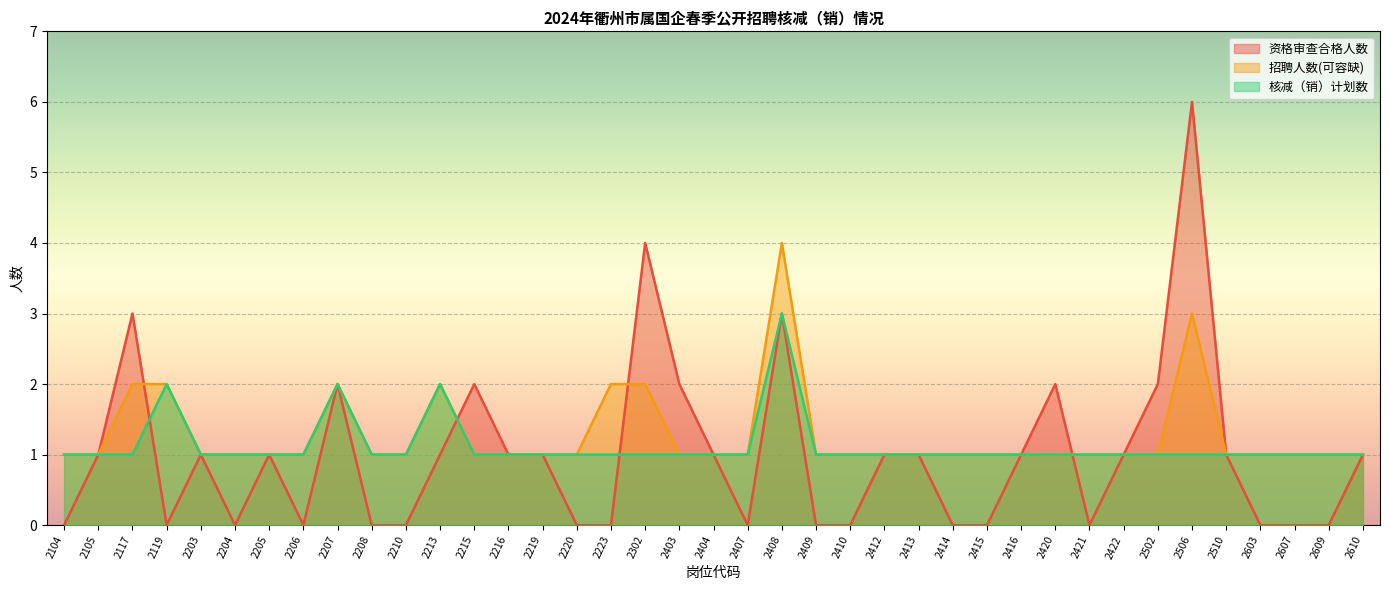

True or false: 招聘人数(可容缺) and 资格审查合格人数 intersect in this chart.

True